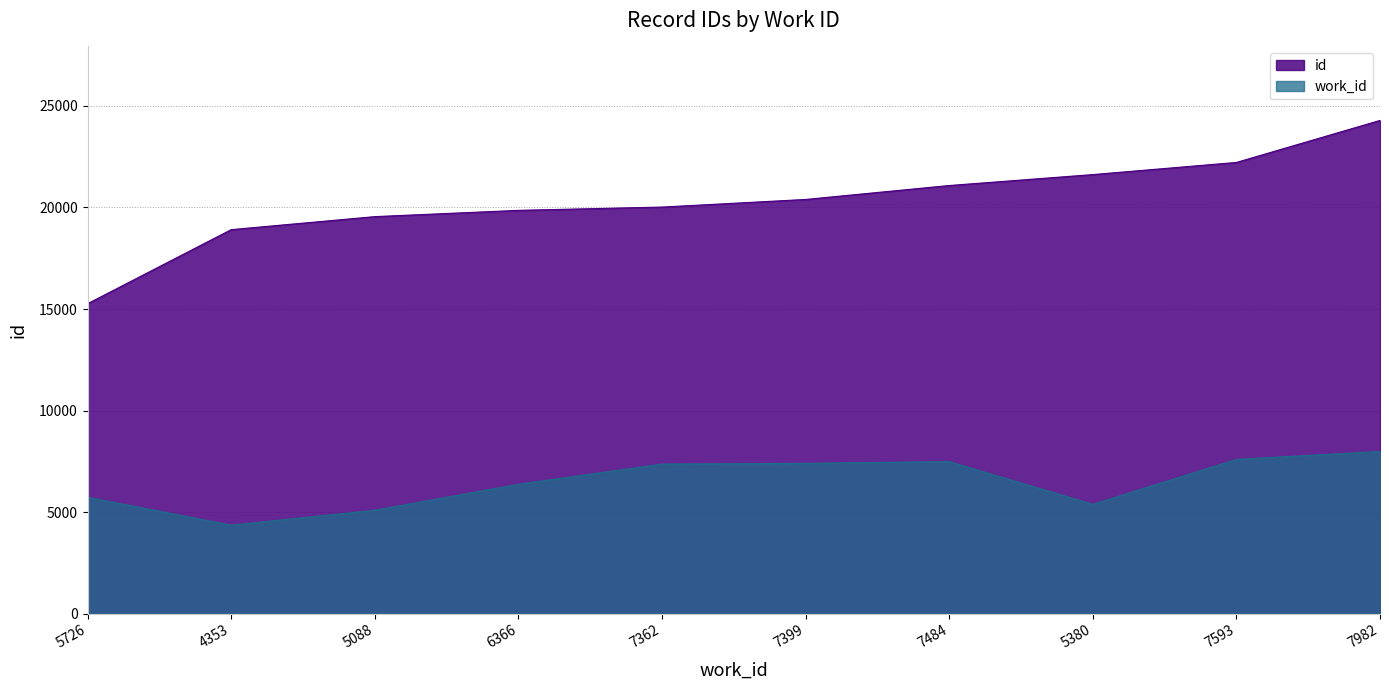

What is the difference between the second highest and minimum values in the work_id series?

3240